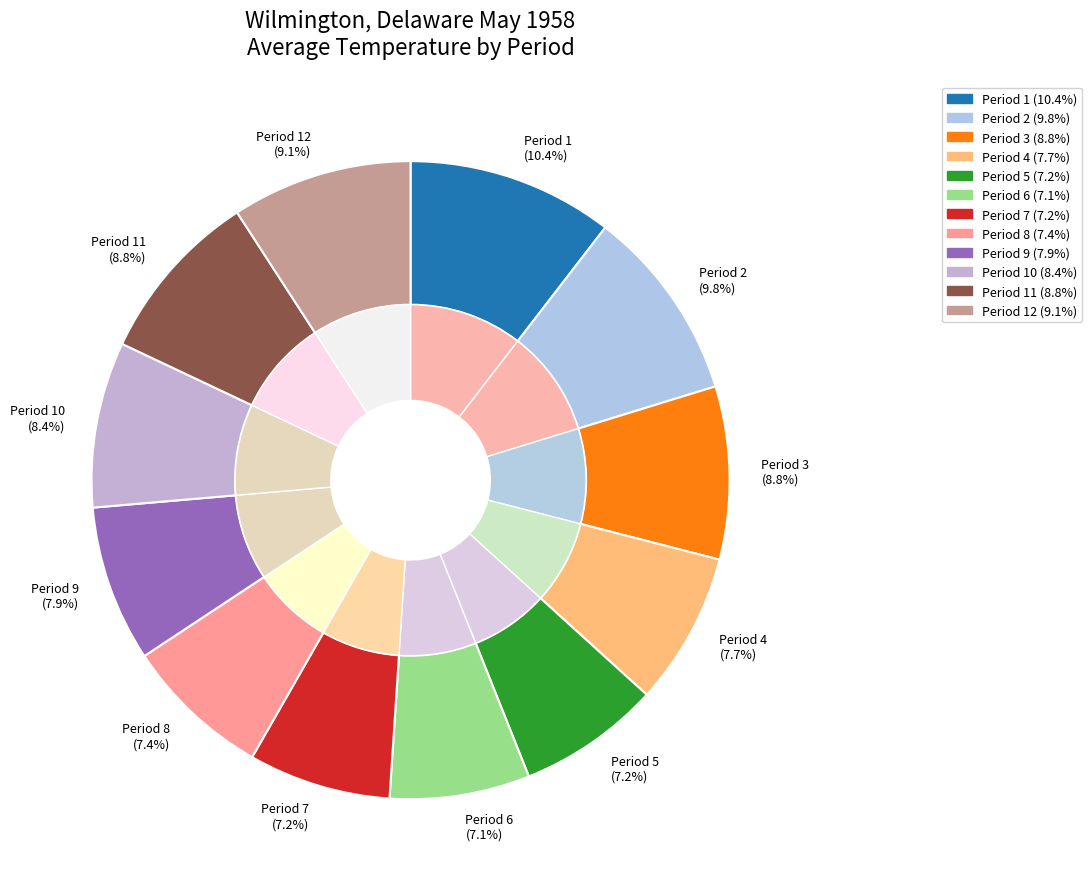

What is the largest slice in the pie chart?

Period 1